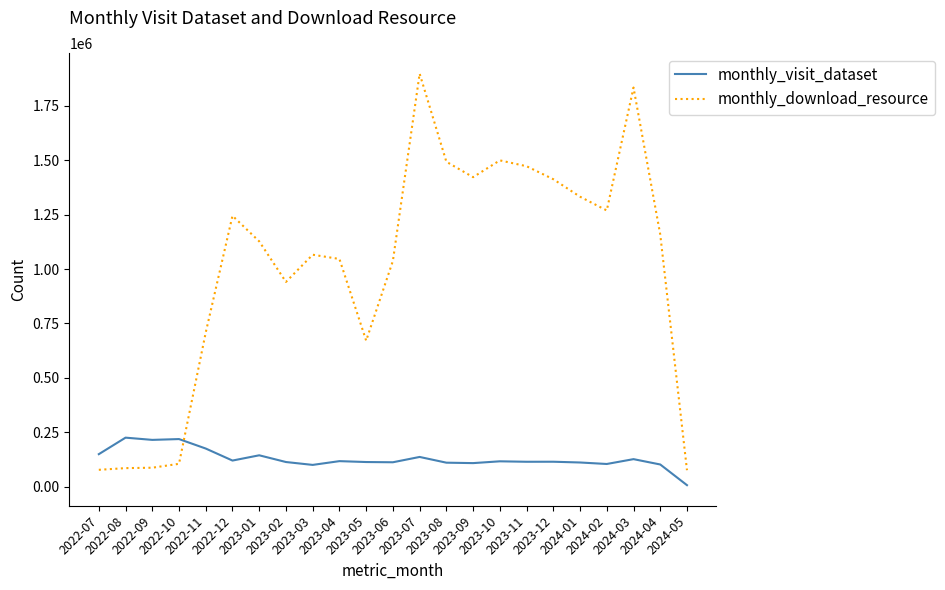

The value of monthly_download_resource at 2023-02 is 940688. True or false?

True